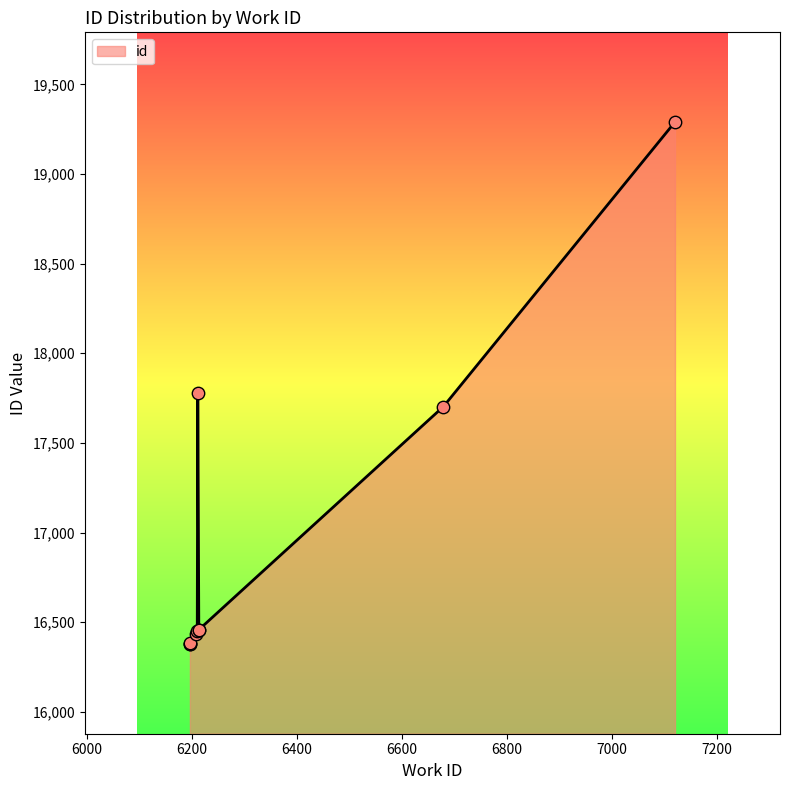

Approximately how many times larger is the value at 6211 compared to 6196?

1.1